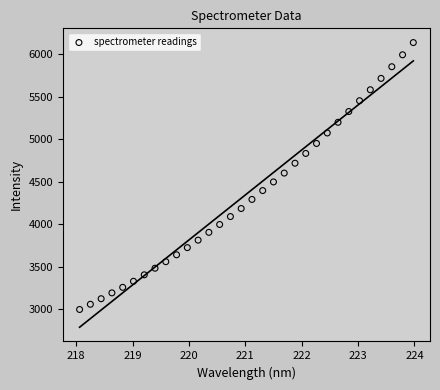

What is the range of X values (max minus min)?

5.9